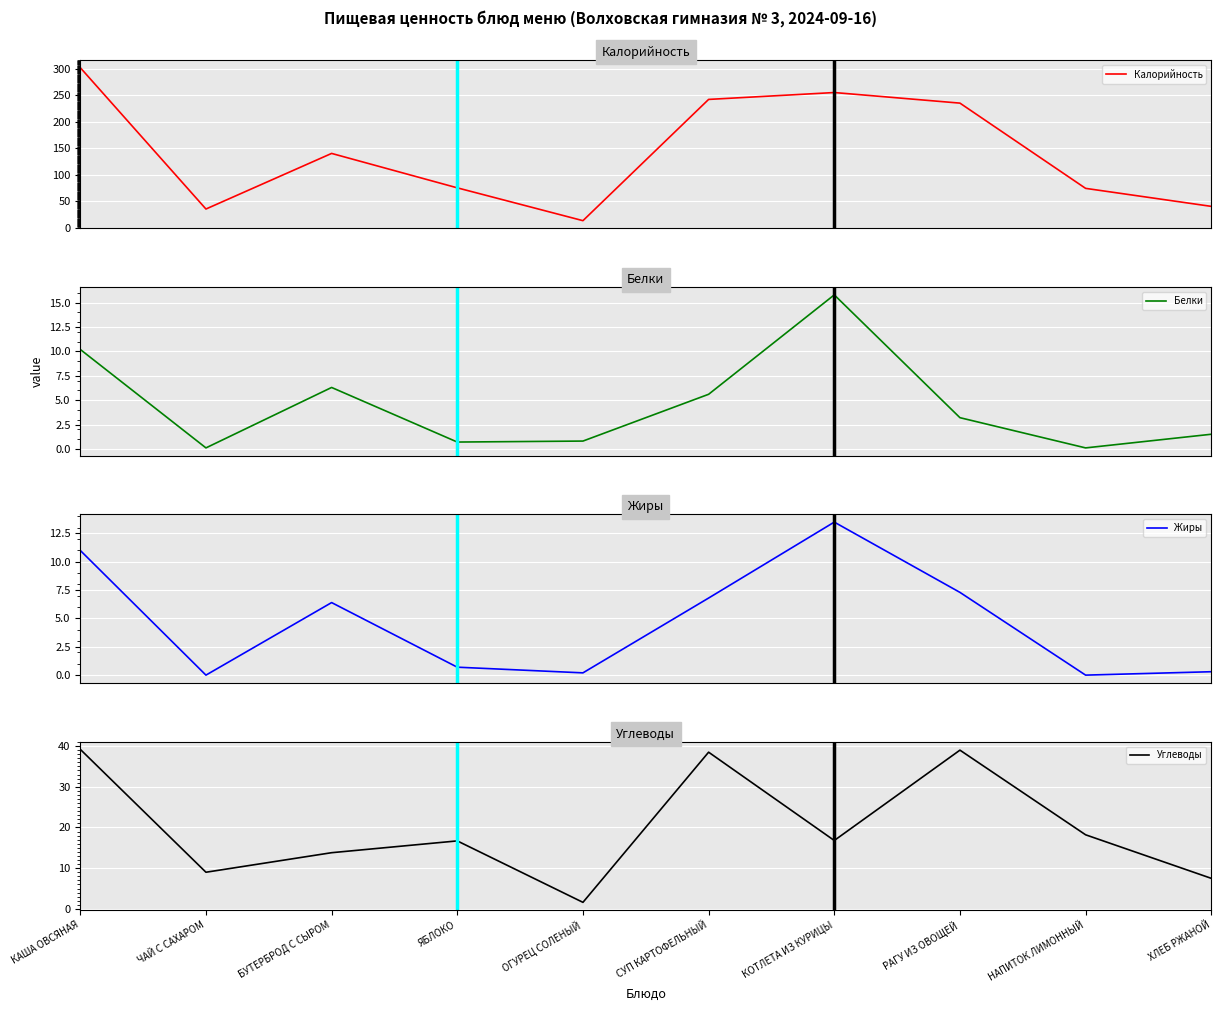

At which label does Калорийность first exceed 140?

КАША ОВСЯНАЯ